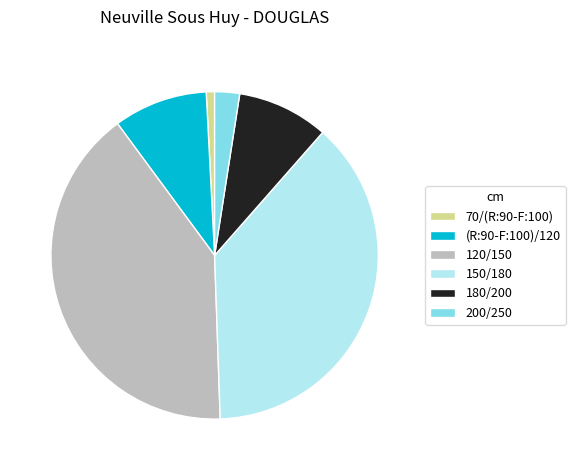

Is there a majority slice in this chart?

No